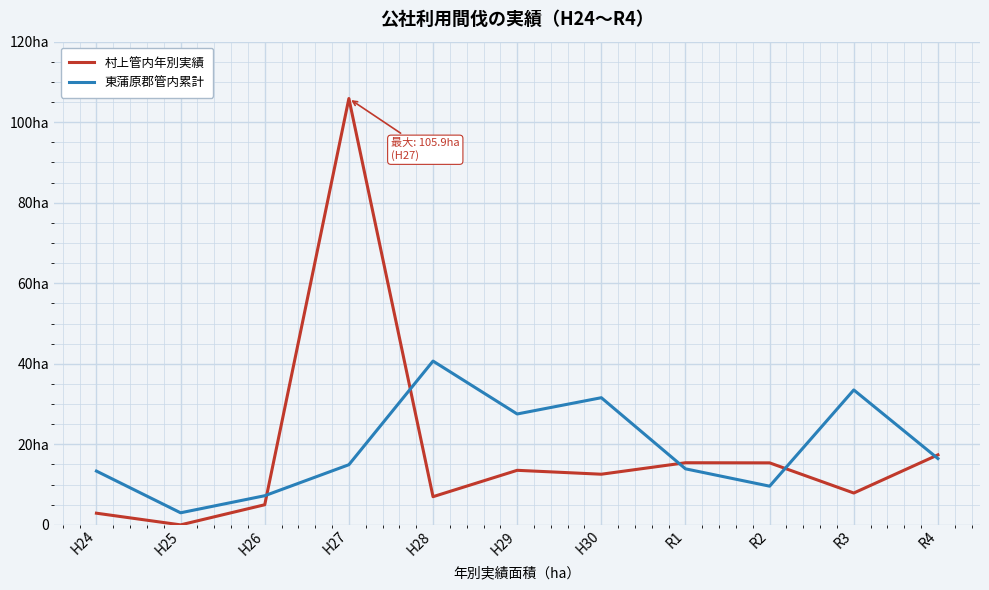

Does the chart display data point markers on the line(s)?

No